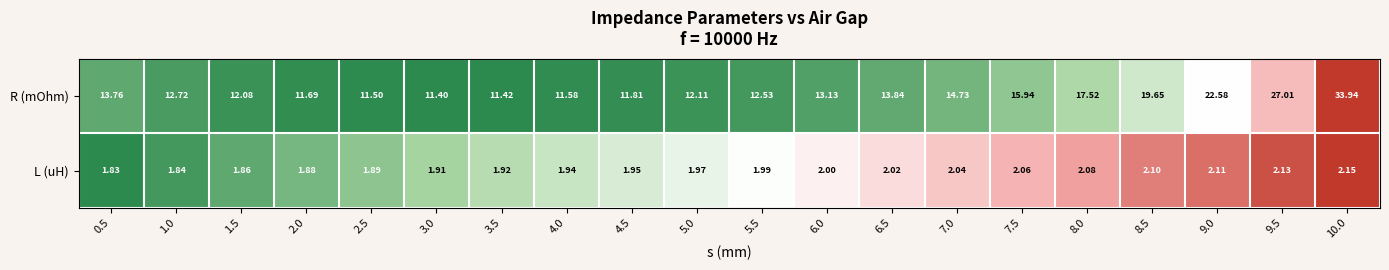

Rank the series by their maximum value, from lowest to highest.

L (uH), R (mOhm)